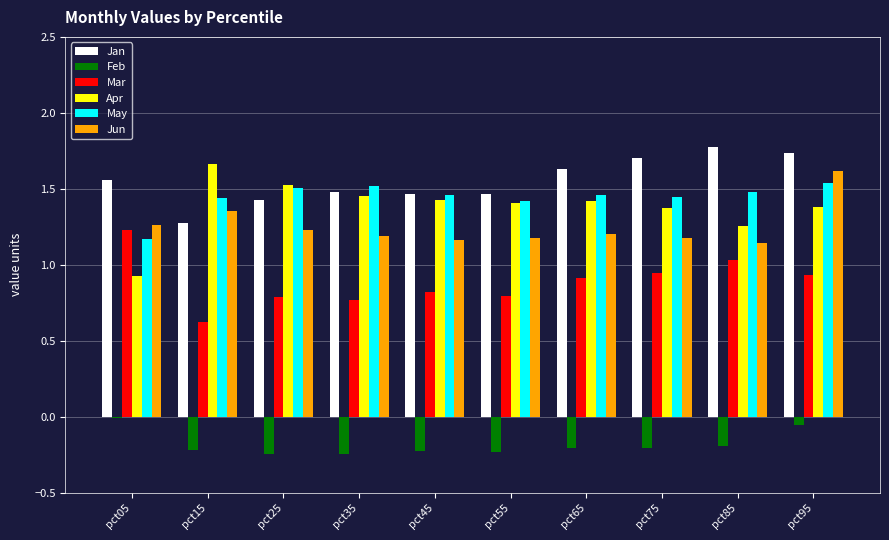

How many distinct data groups are displayed?

6